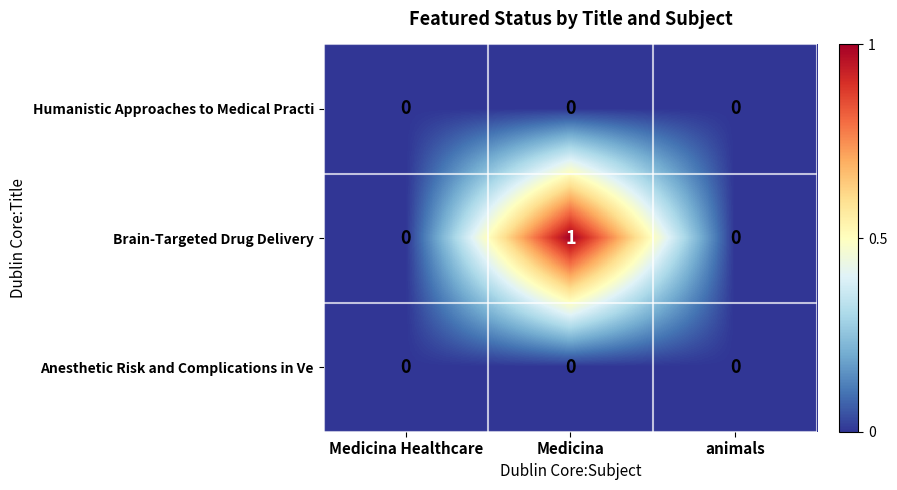

At which category does the chart reach its peak across all series?

Medicina